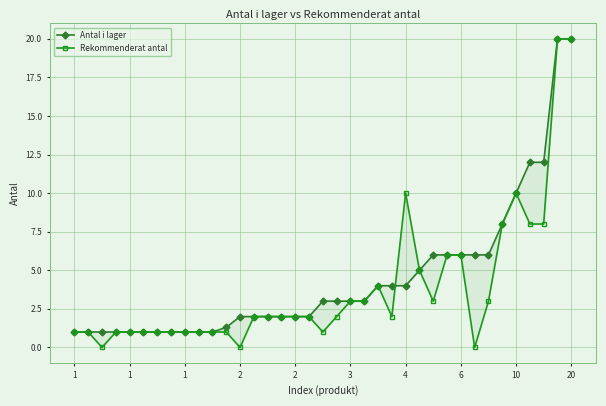

Which has a higher value, 15 or 13?

15